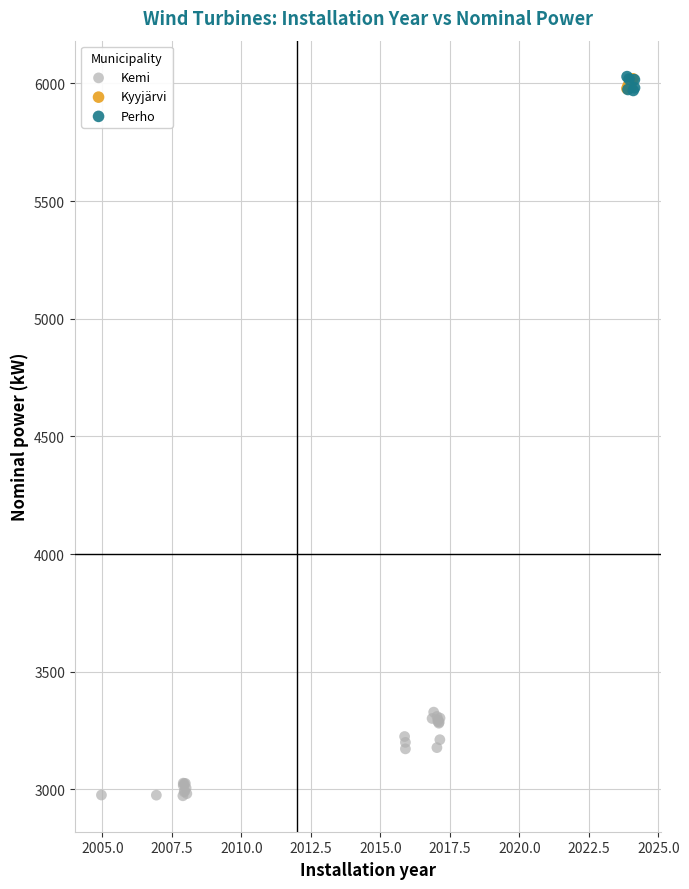

Which series has the largest Y range (max minus min)?

Kemi